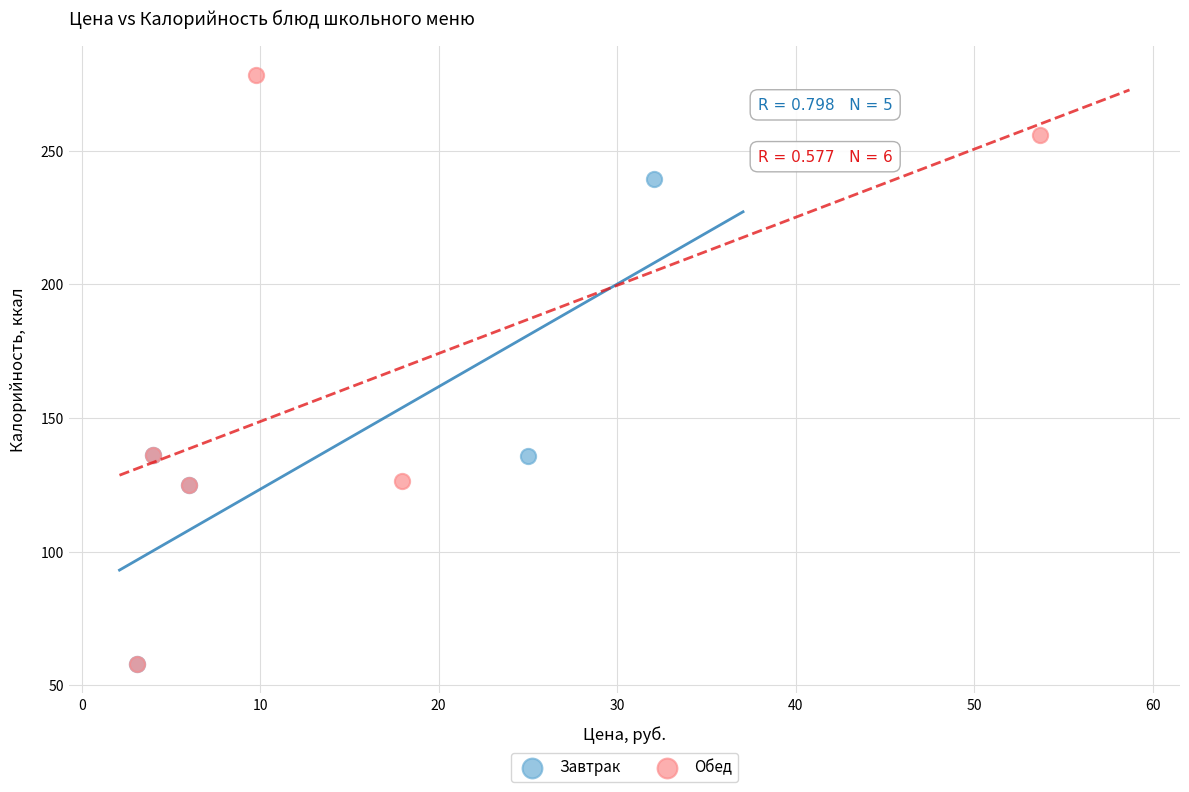

Which series contains the highest Y value?

Обед